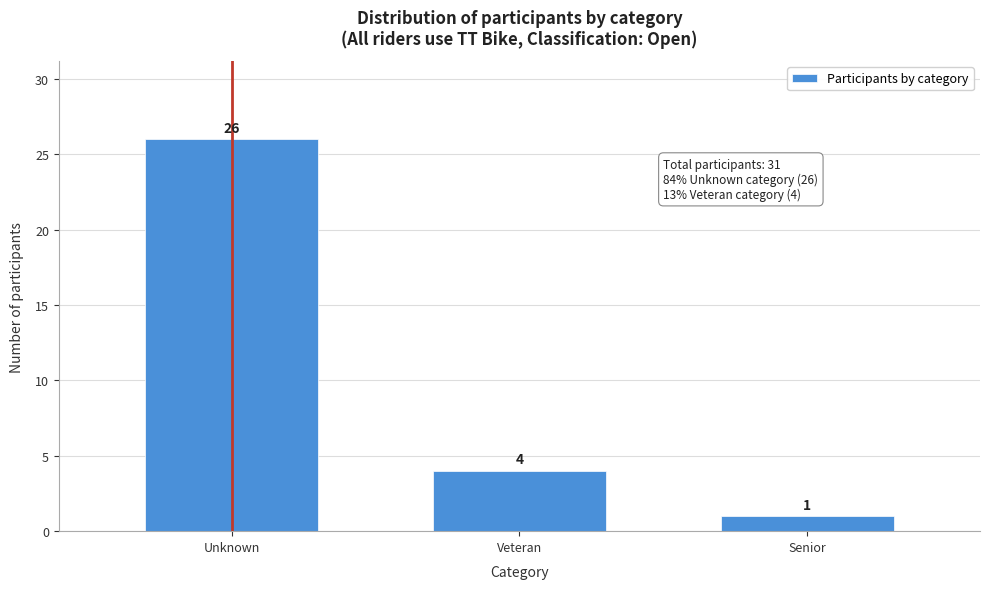

Reading right to left, extract all data points from this chart.

Senior=1	Veteran=4	Unknown=26